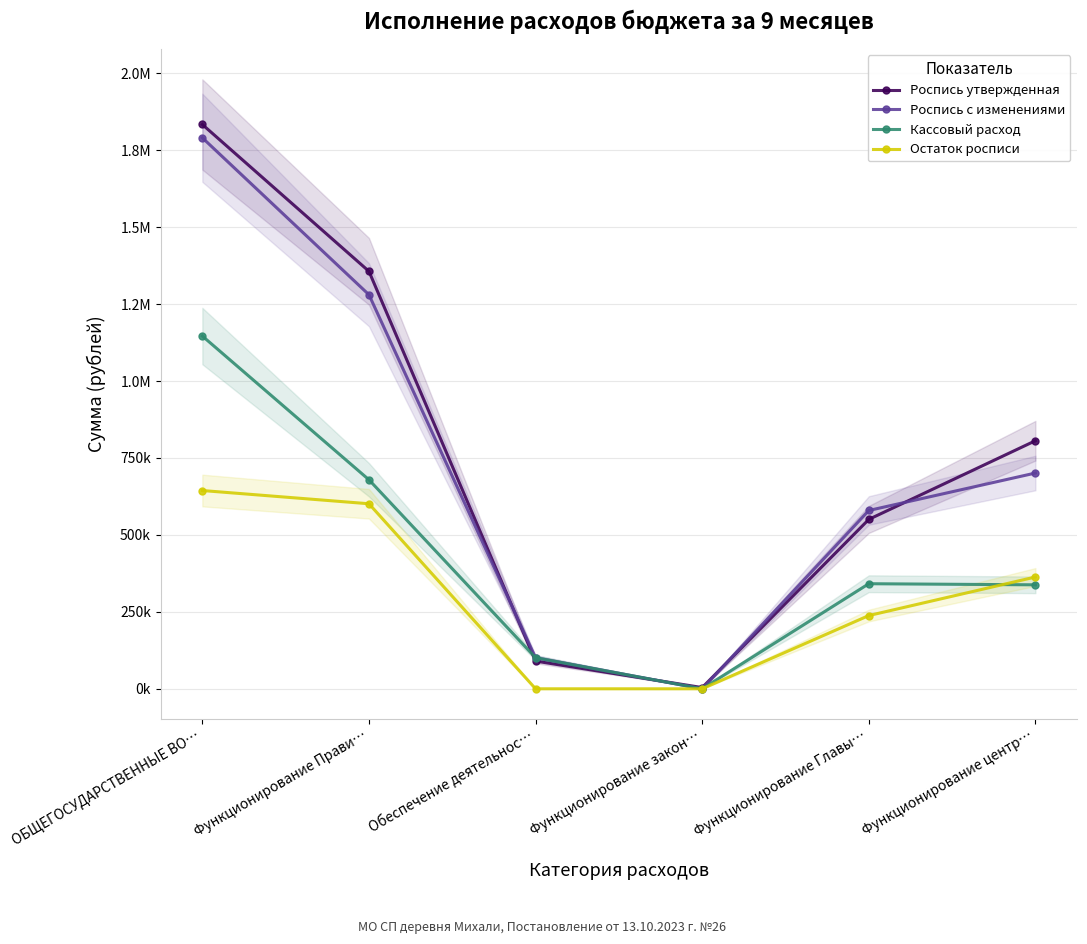

Reading left to right, transcribe all the data shown in this chart.

Роспись утвержденная: ОБЩЕГОСУДАРСТВЕННЫЕ ВО…=1833727.0	Функционирование Прави…=1356597.0	Обеспечение деятельнос…=90000.0	Функционирование закон…=4000.0	Функционирование Главы…=550516.0	Функционирование центр…=806081.0
Роспись с изменениями: ОБЩЕГОСУДАРСТВЕННЫЕ ВО…=1790560.6	Функционирование Прави…=1280528.6	Обеспечение деятельнос…=100943.0	Функционирование закон…=0.0	Функционирование Главы…=579416.0	Функционирование центр…=701112.6
Кассовый расход: ОБЩЕГОСУДАРСТВЕННЫЕ ВО…=1146292.9	Функционирование Прави…=679260.9	Обеспечение деятельнос…=100943.0	Функционирование закон…=0.0	Функционирование Главы…=341419.8	Функционирование центр…=337841.1
Остаток росписи: ОБЩЕГОСУДАРСТВЕННЫЕ ВО…=644267.7	Функционирование Прави…=601267.7	Обеспечение деятельнос…=0.0	Функционирование закон…=0.0	Функционирование Главы…=237996.2	Функционирование центр…=363271.4